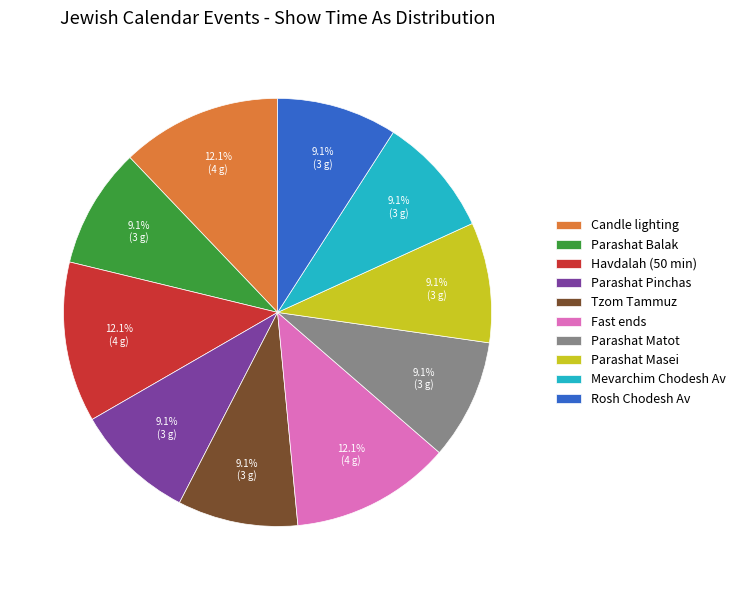

What percentage do Parashat Matot and Candle lighting together represent?

21.2%